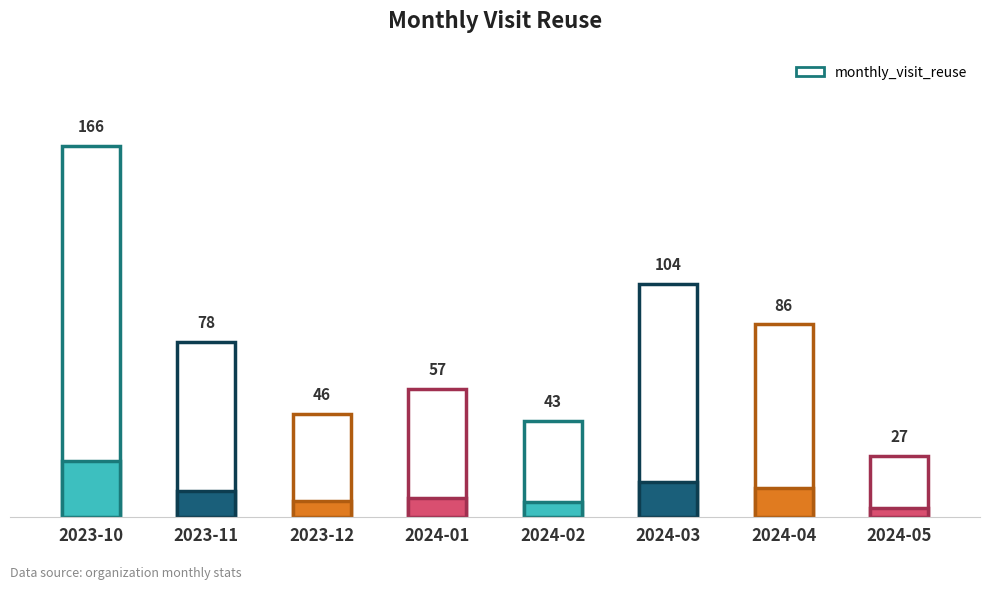

What position from the right is 2023-12?

6